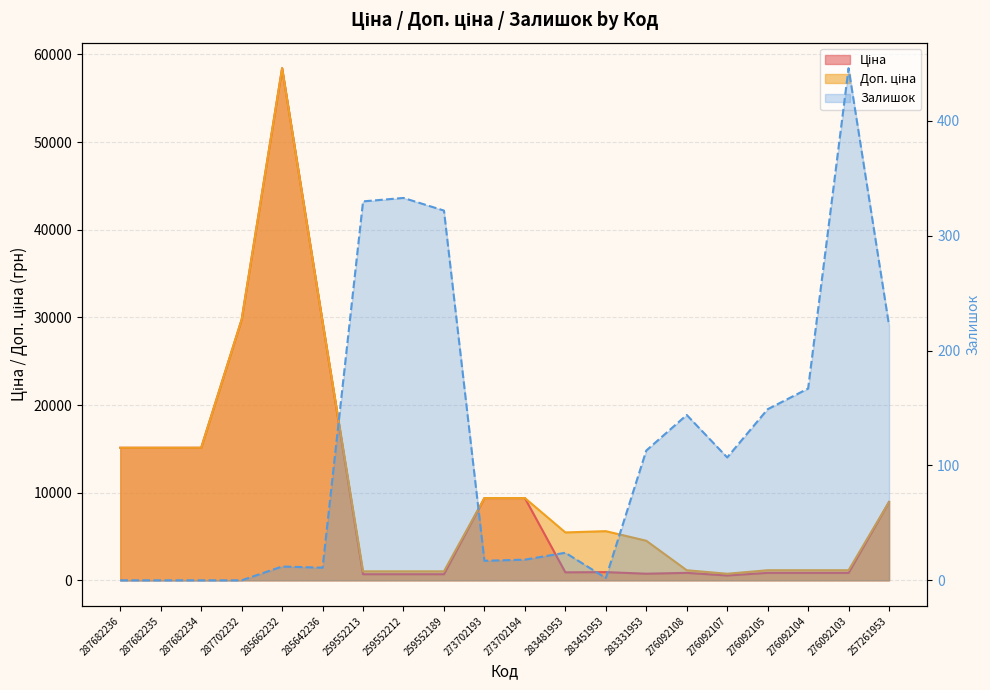

True or false: Доп. ціна and Ціна intersect in this chart.

False